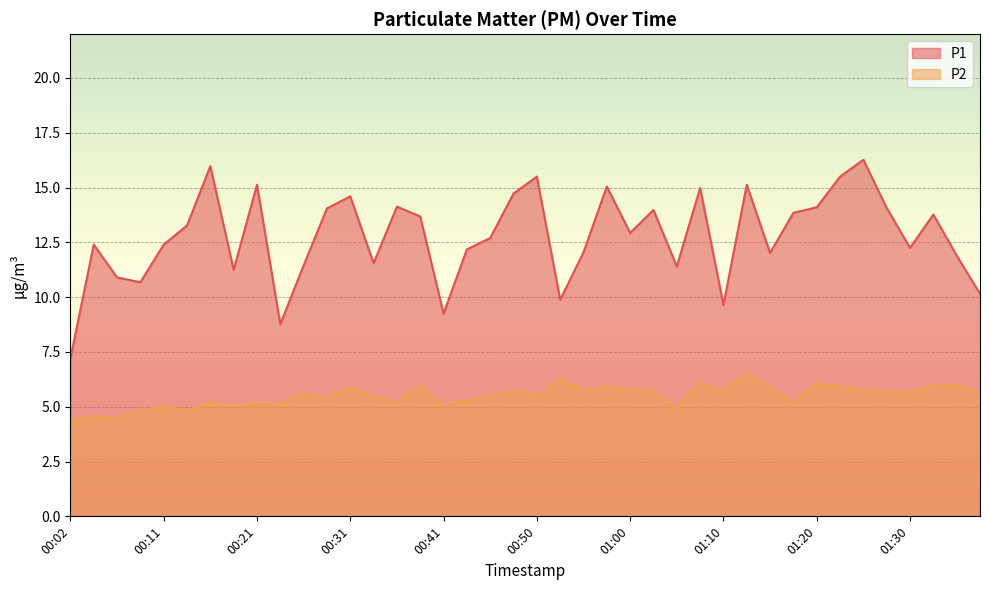

What is the spread (max minus min) of values at 00:31?

8.7